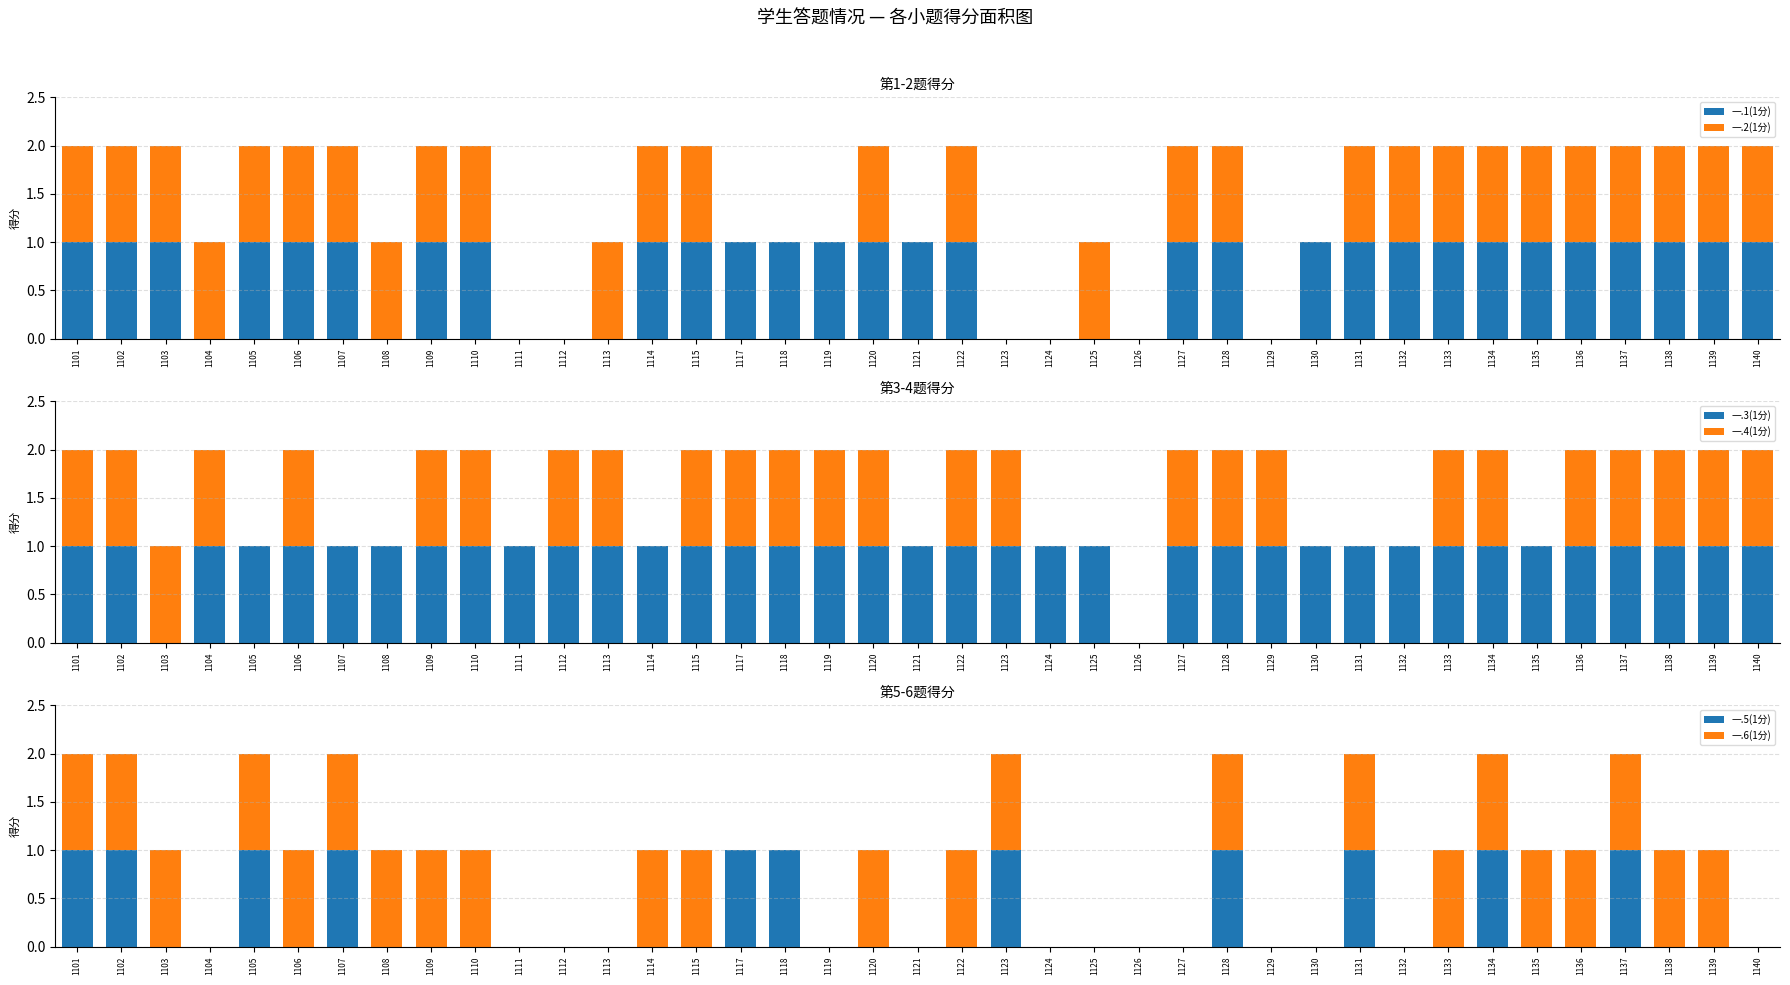

How many bars are there in total?

234